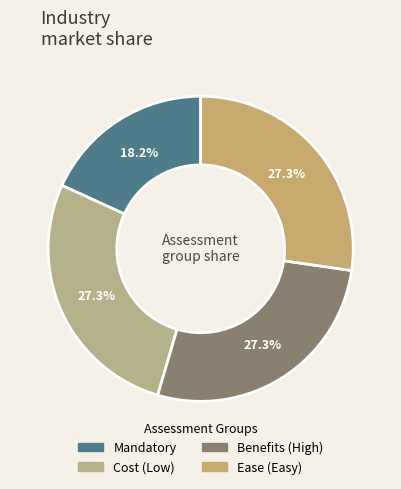

Is Mandatory the majority of the pie?

No